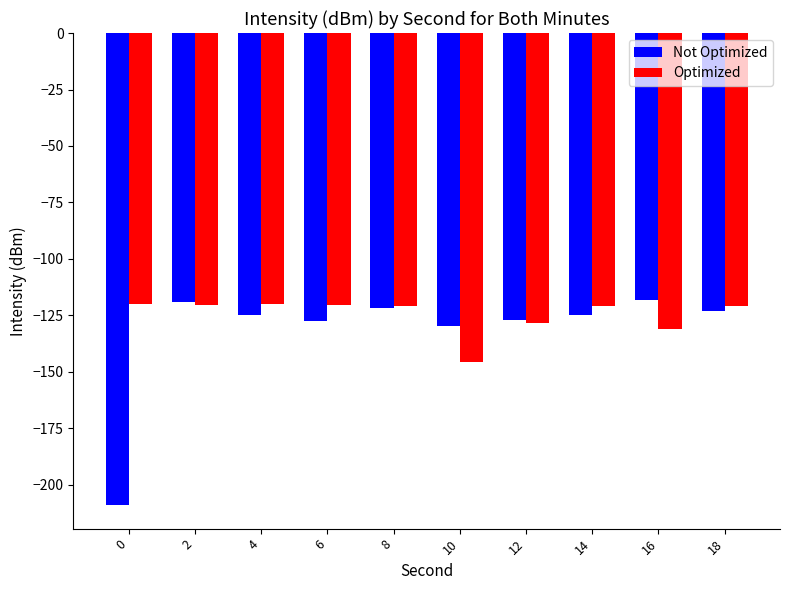

Which series has the largest range (max minus min)?

Not Optimized